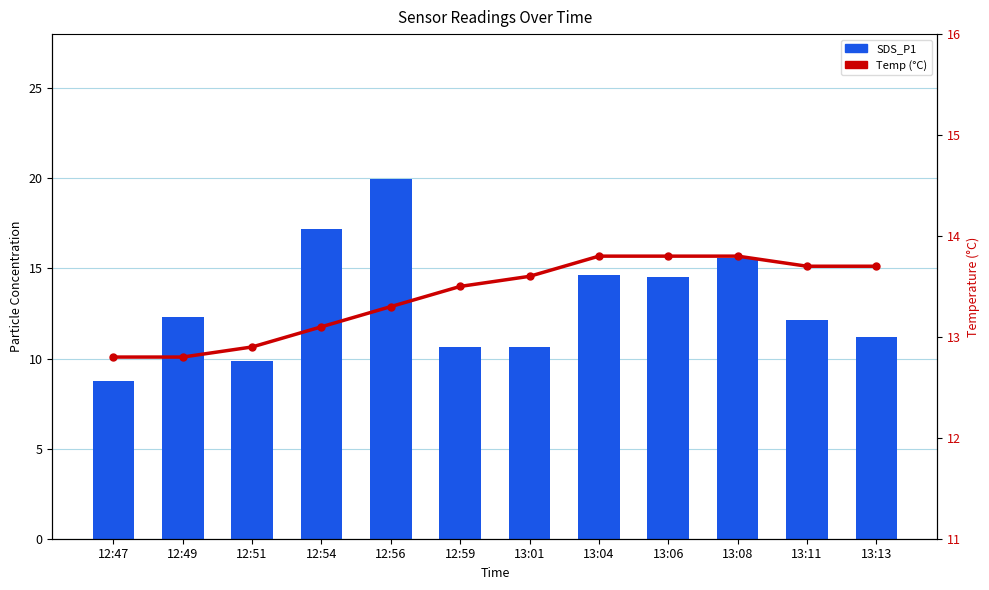

Reading left to right, extract all data points from this chart.

SDS_P1: 12:47=8.8	12:49=12.3	12:51=9.9	12:54=17.2	12:56=19.9	12:59=10.6	13:01=10.6	13:04=14.6	13:06=14.5	13:08=15.6	13:11=12.2	13:13=11.2
Temp: 12:47=12.8	12:49=12.8	12:51=12.9	12:54=13.1	12:56=13.3	12:59=13.5	13:01=13.6	13:04=13.8	13:06=13.8	13:08=13.8	13:11=13.7	13:13=13.7